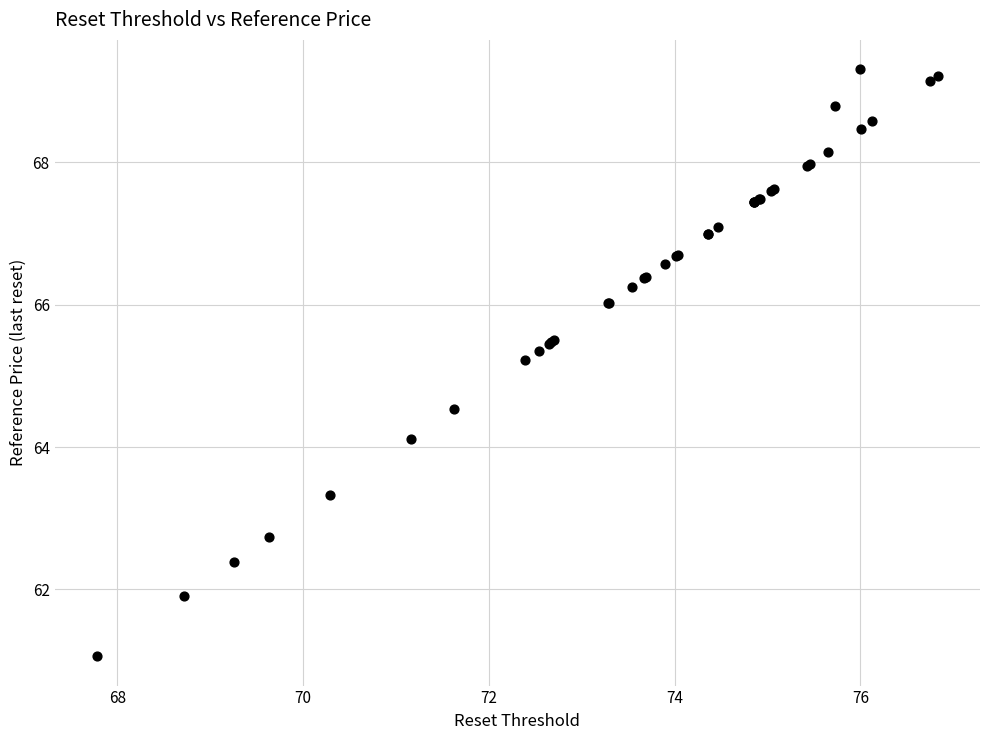

What Y value in the scatter plot is closest to 65?

65.2